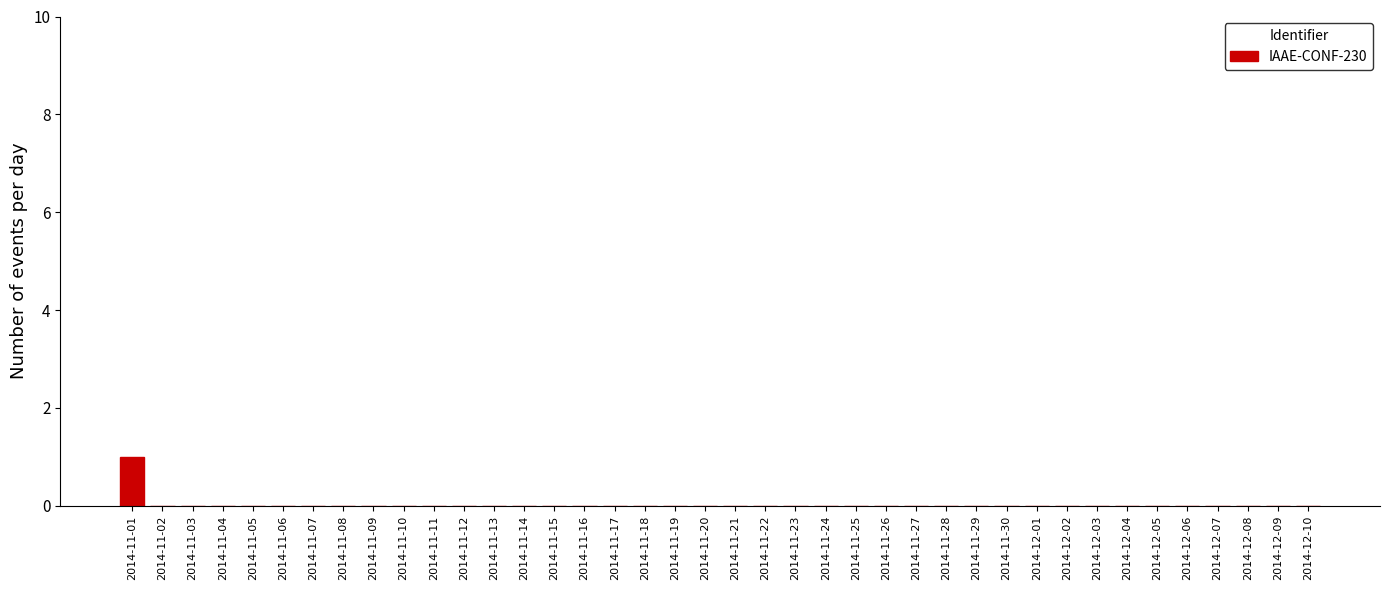

True or false: the data shows 0 at 2014-12-06.

True